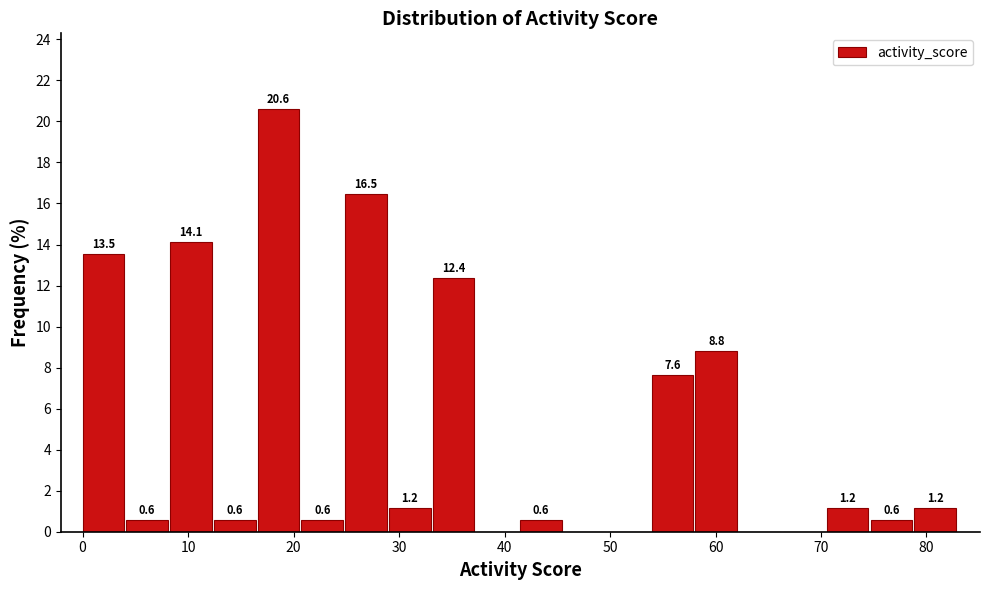

Which range on the x-axis has the tallest bar?

17 to 21